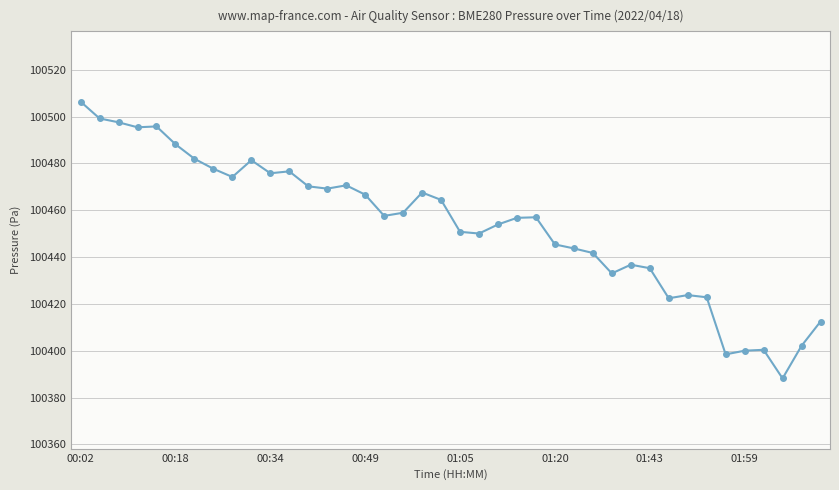

How many distinct data groups are displayed?

1